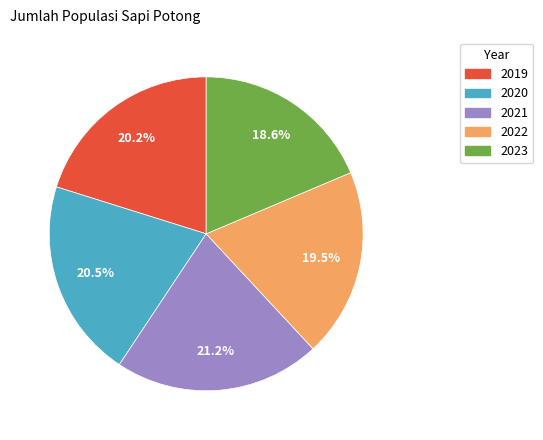

Is 2023 the majority of the pie?

No